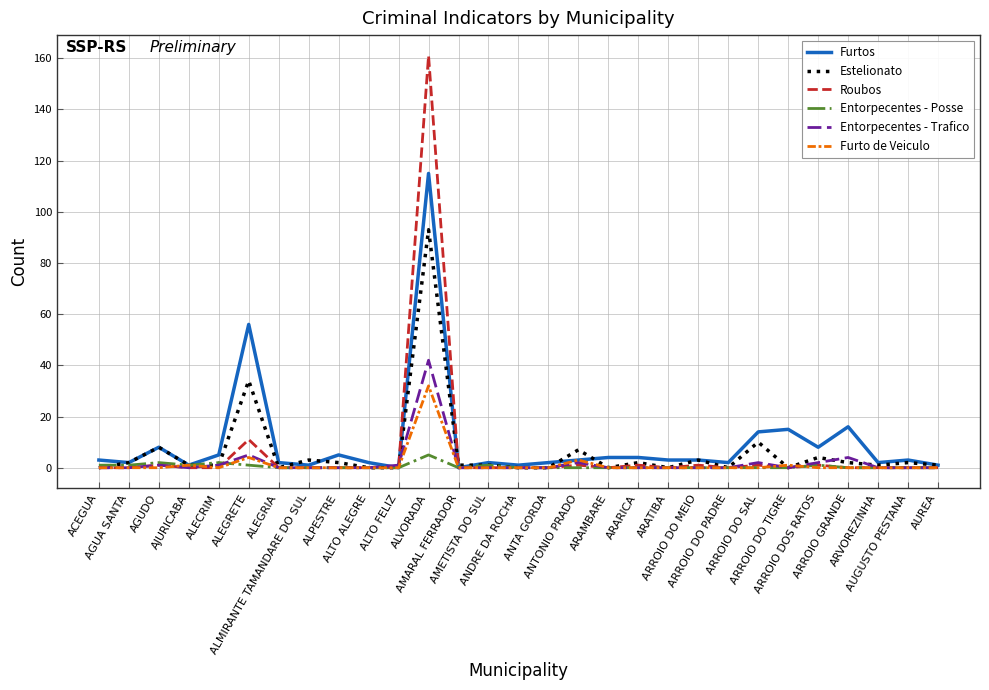

What is the total value across all series at ARROIO GRANDE?

22